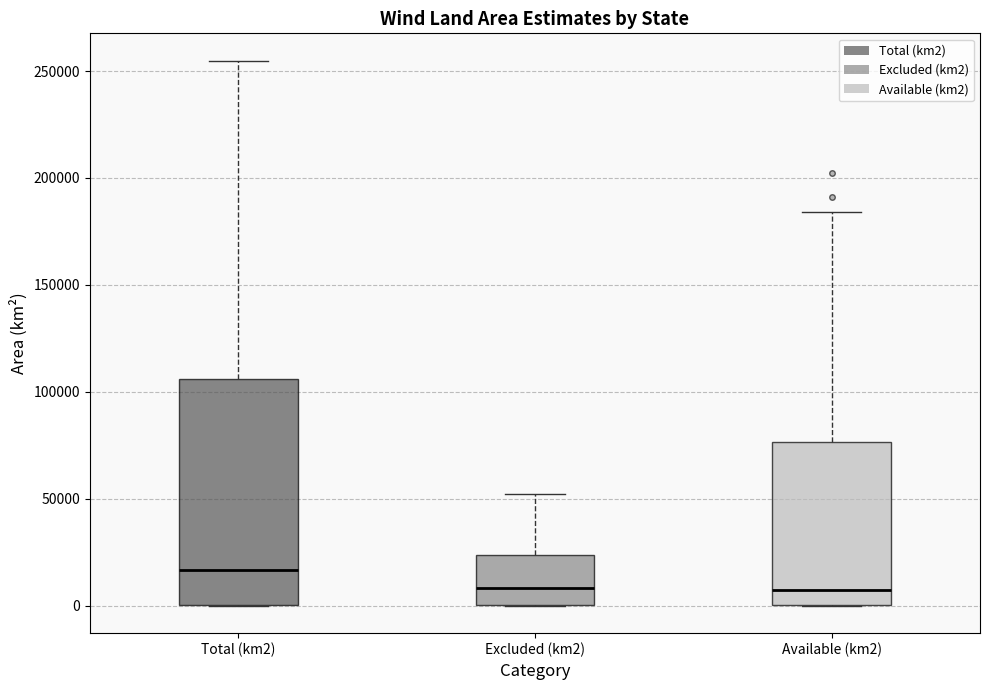

Reading left to right, read every box against the y-axis: the position of its median line, the range the box covers, and the ends of its whiskers. The values are not printed on the chart, so give them approximately, as read against the axis.

Total (km2): median 15000, box 0 to 105000, whiskers 0 to 255000
Excluded (km2): median 10000, box 0 to 25000, whiskers 0 to 50000
Available (km2): median 10000, box 0 to 75000, whiskers 0 to 185000